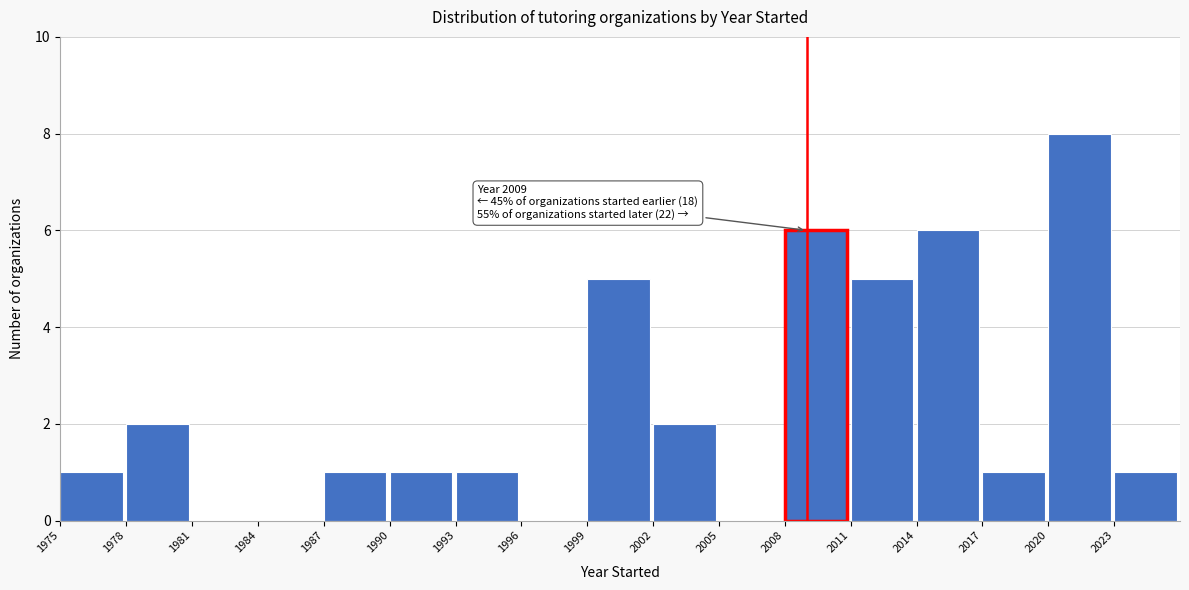

Which range on the x-axis has the tallest bar?

2020 to 2023